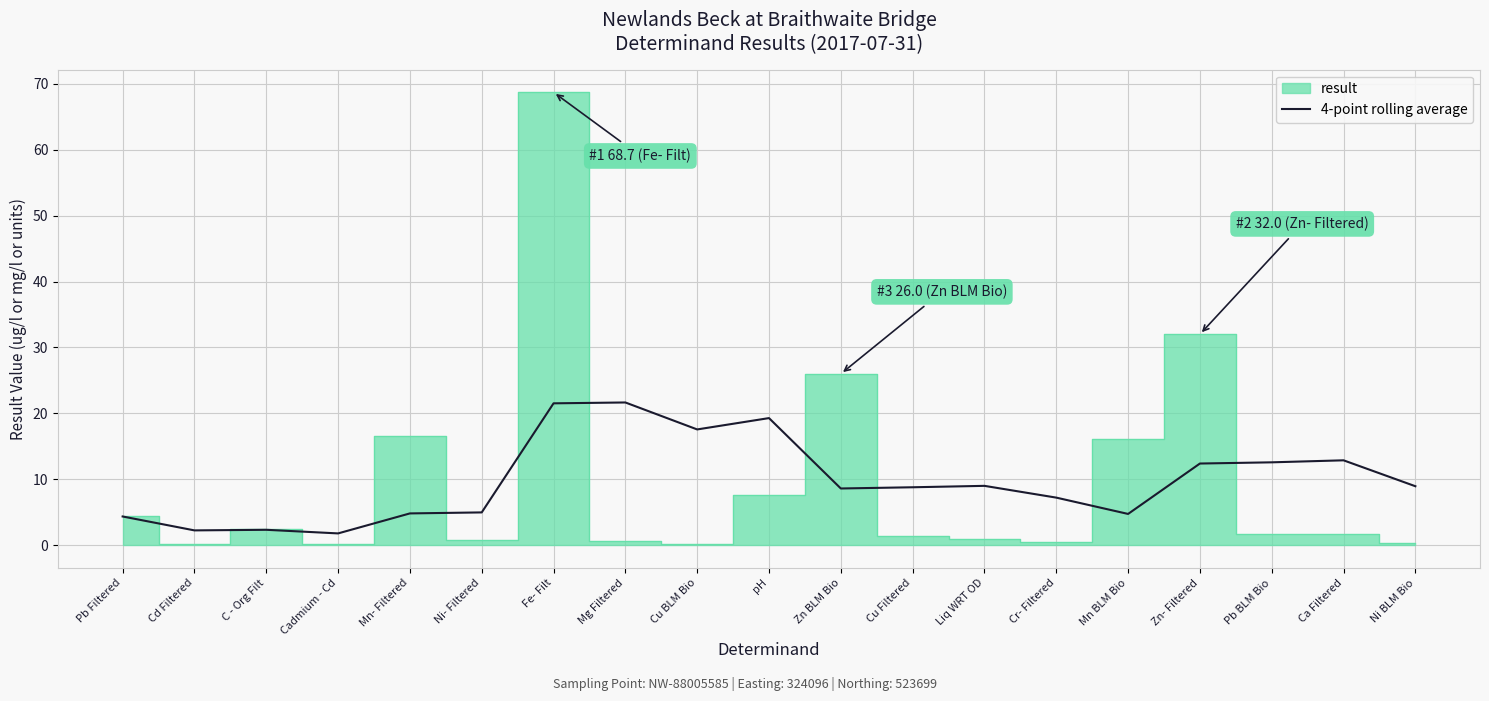

What is the average value?

9.8